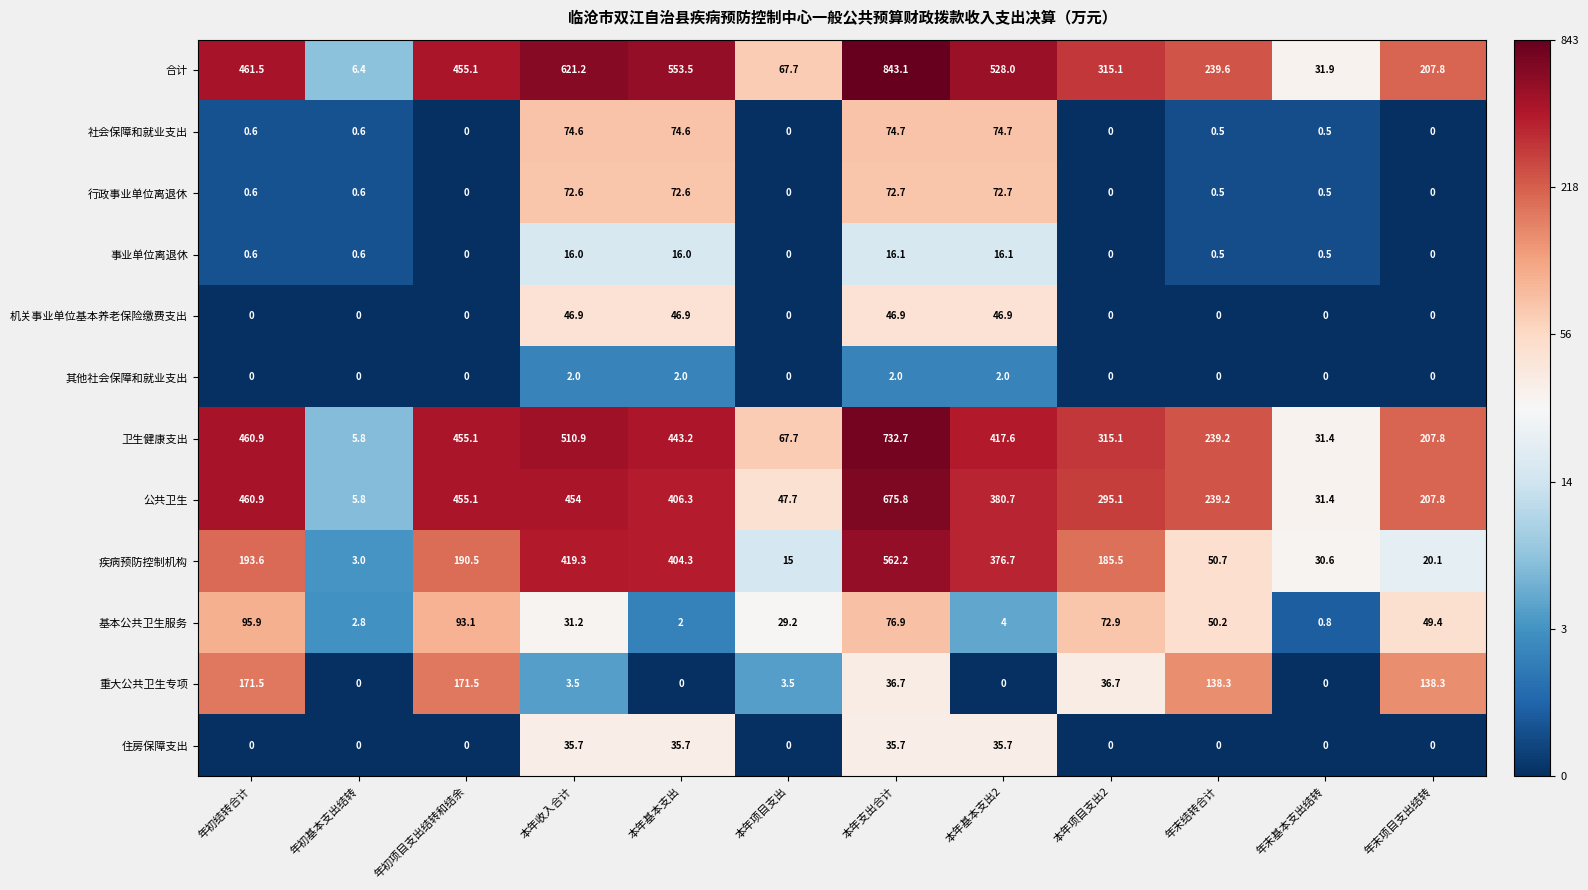

Which series has the largest range (max minus min)?

合计